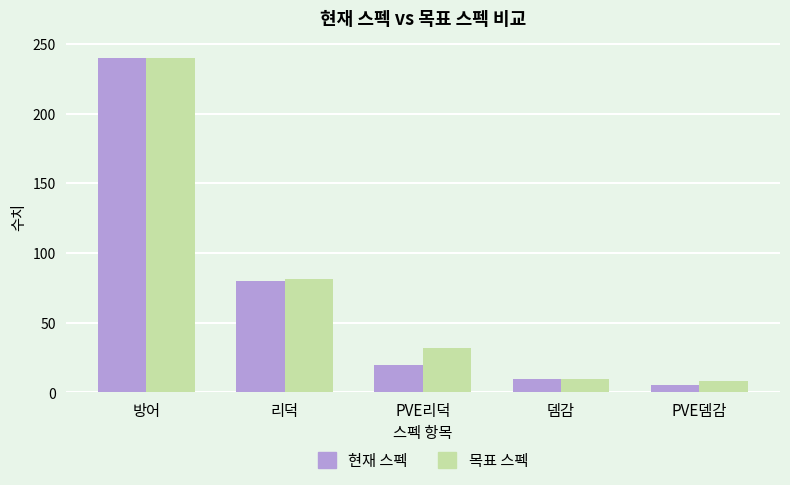

Reading left to right, transcribe all the data shown in this chart.

현재 스펙: 240	80	20	10	5
목표 스펙: 240	81	32	10	8